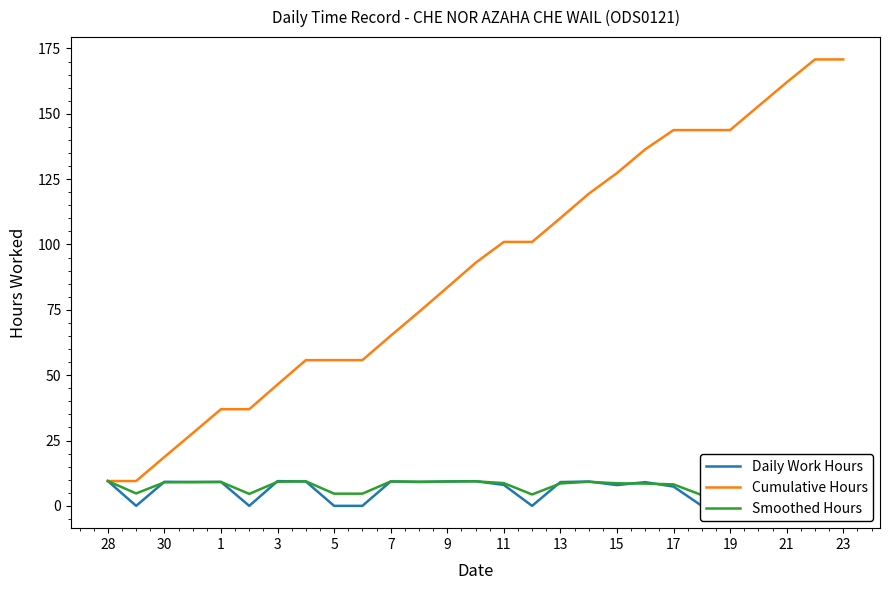

The value of Cumulative Hours at 23 is 170.8. True or false?

True